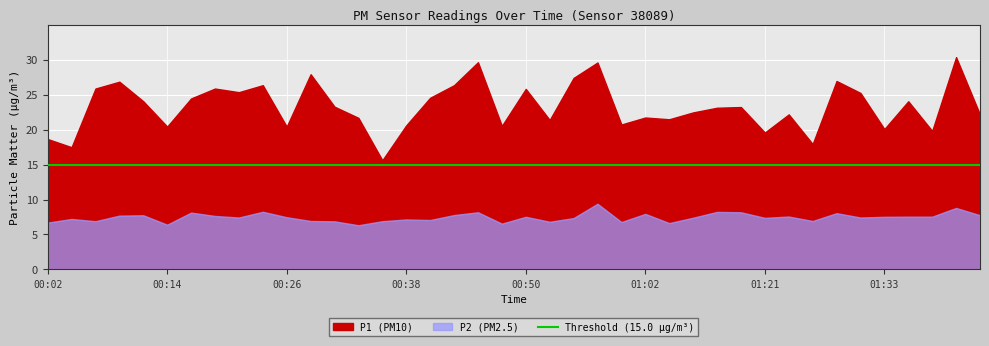

What is the label of the 33rd point from the right?

00:19